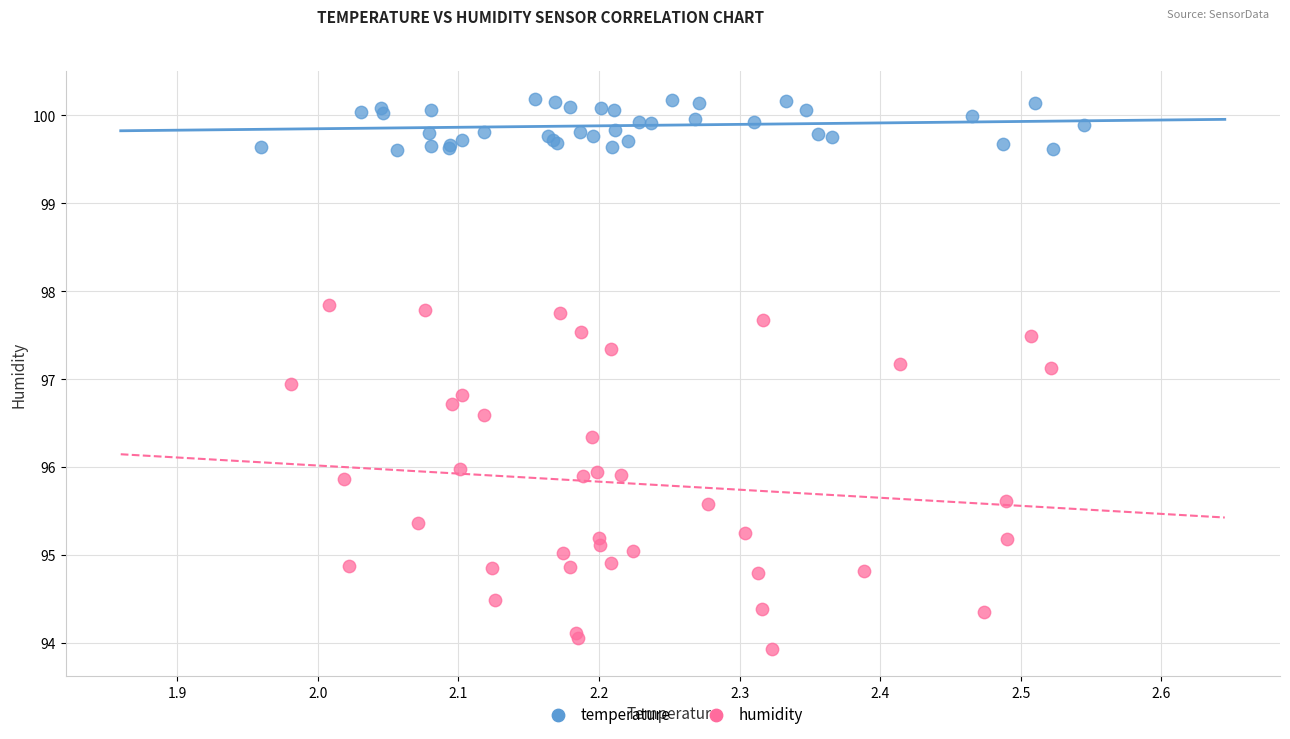

What are all the series names shown in the legend?

temperature, humidity